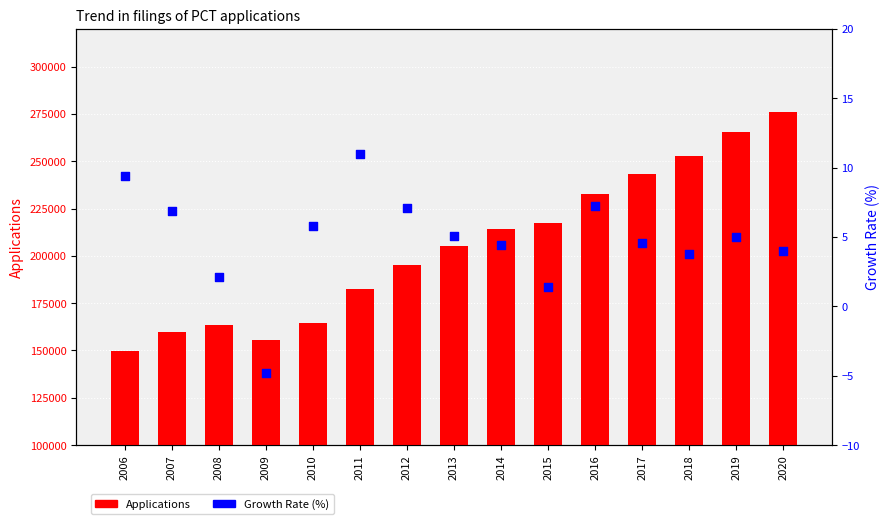

Which series has the largest total across all categories?

Applications